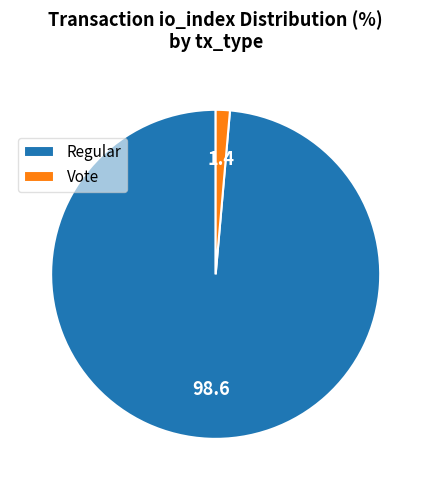

Which category has the smallest portion of the pie?

Vote